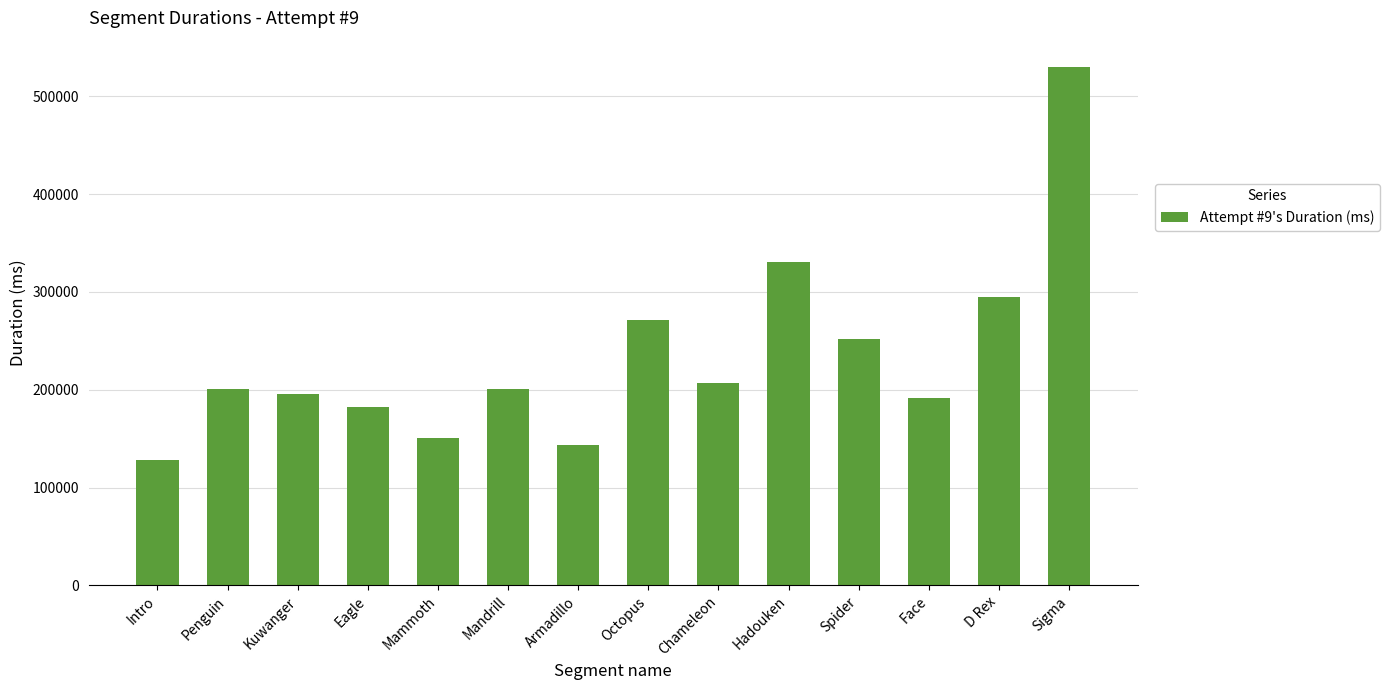

What is the label of the 5th bar from the right?

Hadouken